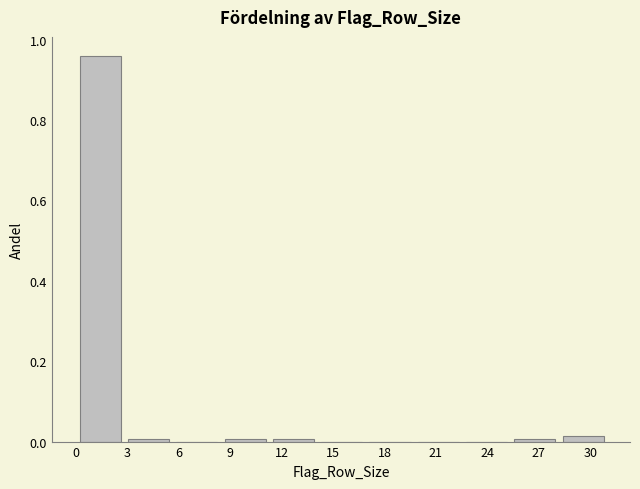

Reading left to right, list every bar in this chart as the range it spans on the x-axis followed by its height. Neither the bar edges nor the heights are printed on the chart, so give them approximately, as read against the axes.

0.0 to 3.0: 0.96
3.0 to 5.5: under 0.02
5.5 to 8.5: 0
8.5 to 11.5: under 0.02
11.5 to 14.0: under 0.02
14.0 to 17.0: 0
17.0 to 19.5: 0
19.5 to 22.5: 0
22.5 to 25.5: 0
25.5 to 28.0: under 0.02
28.0 to 31.0: under 0.02